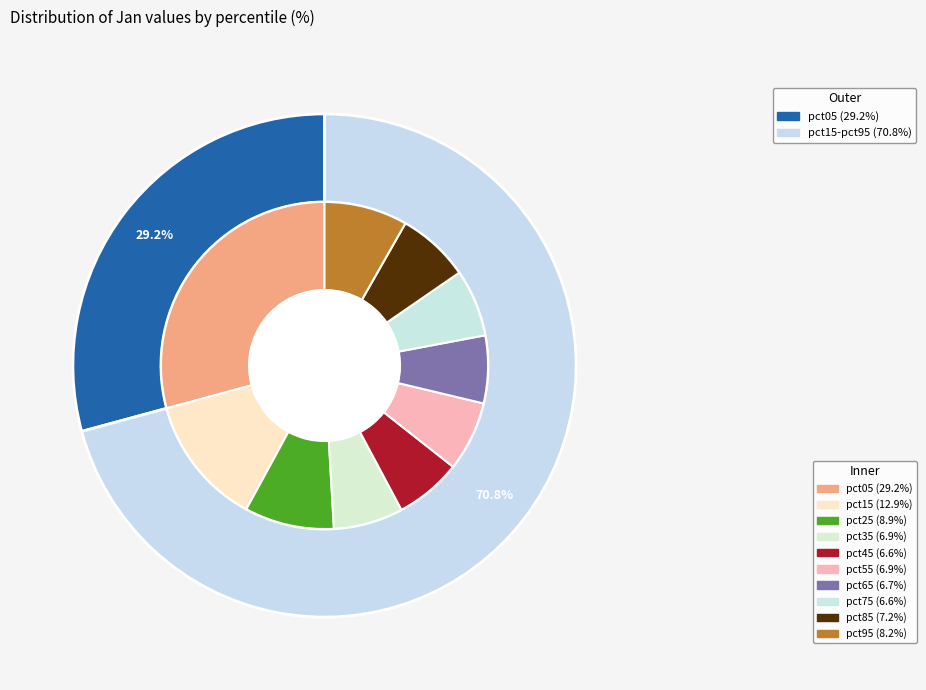

What is the change in value from pct15 to pct85?

-0.5